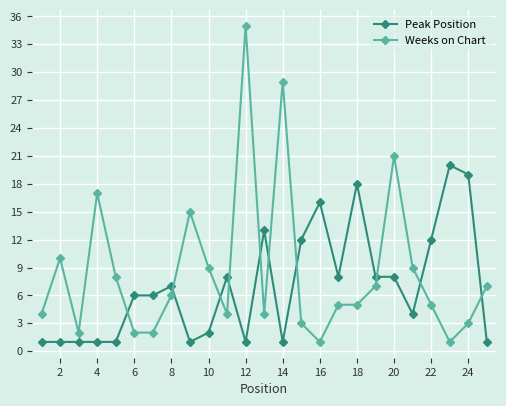

After their last crossing, which series has the higher values: Peak Position or Weeks on Chart?

Weeks on Chart